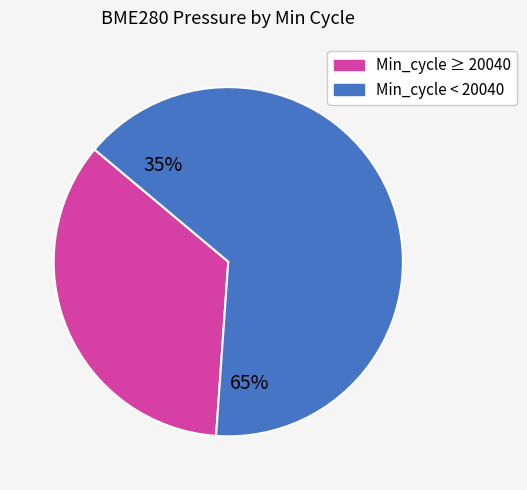

Does any single category account for the majority?

Yes